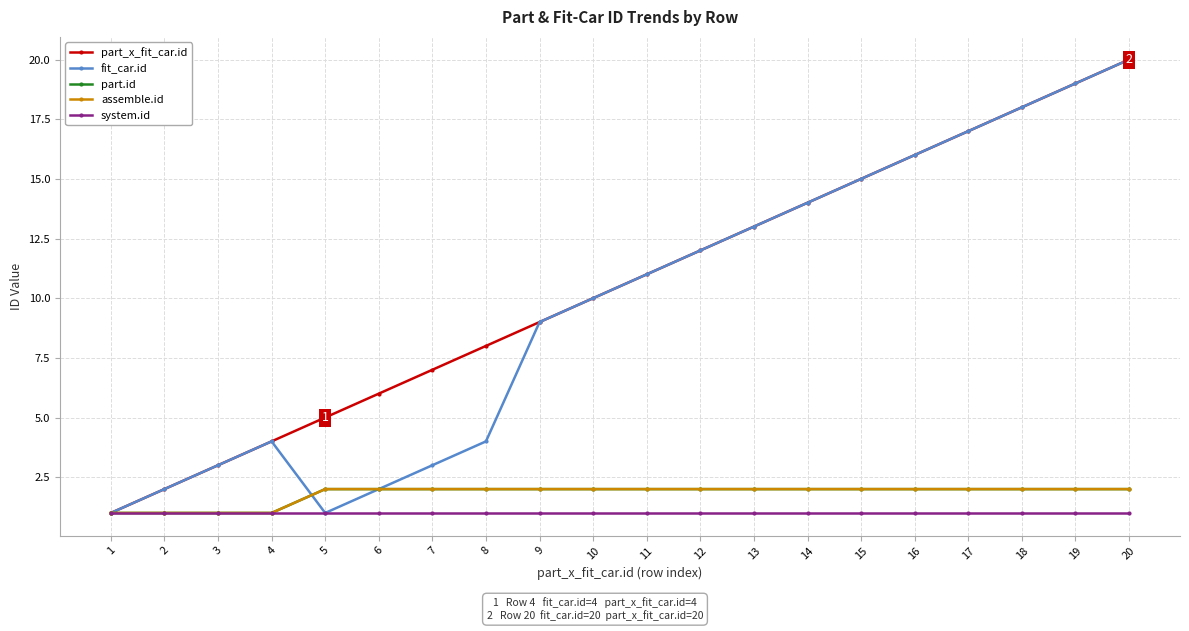

At which category is the sum across all series the highest?

20